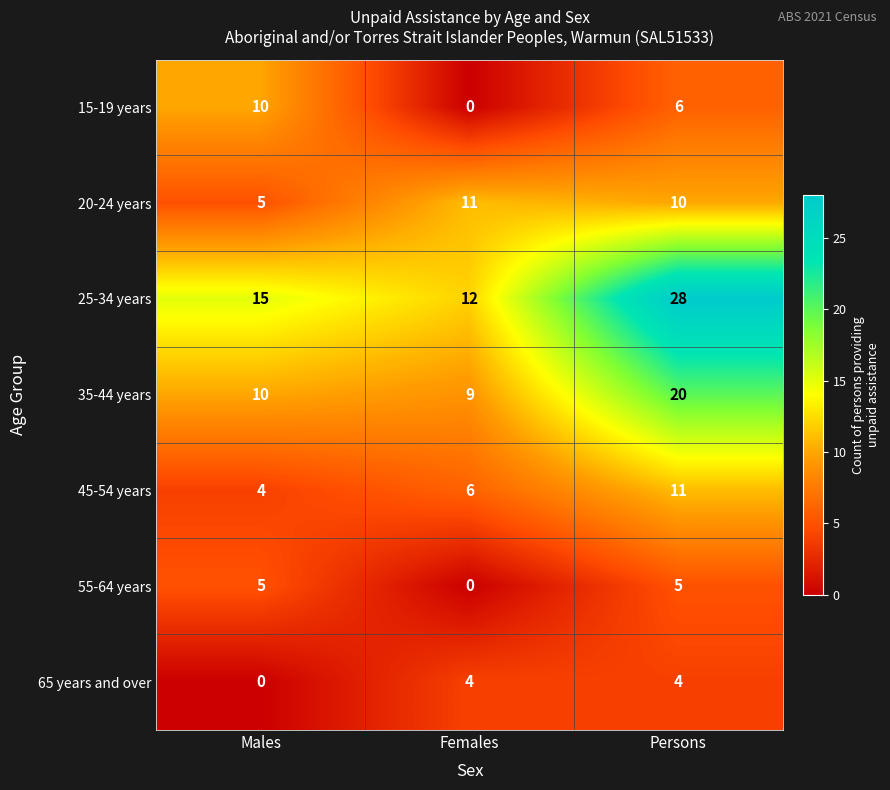

What is the total value across all series at Persons?

84